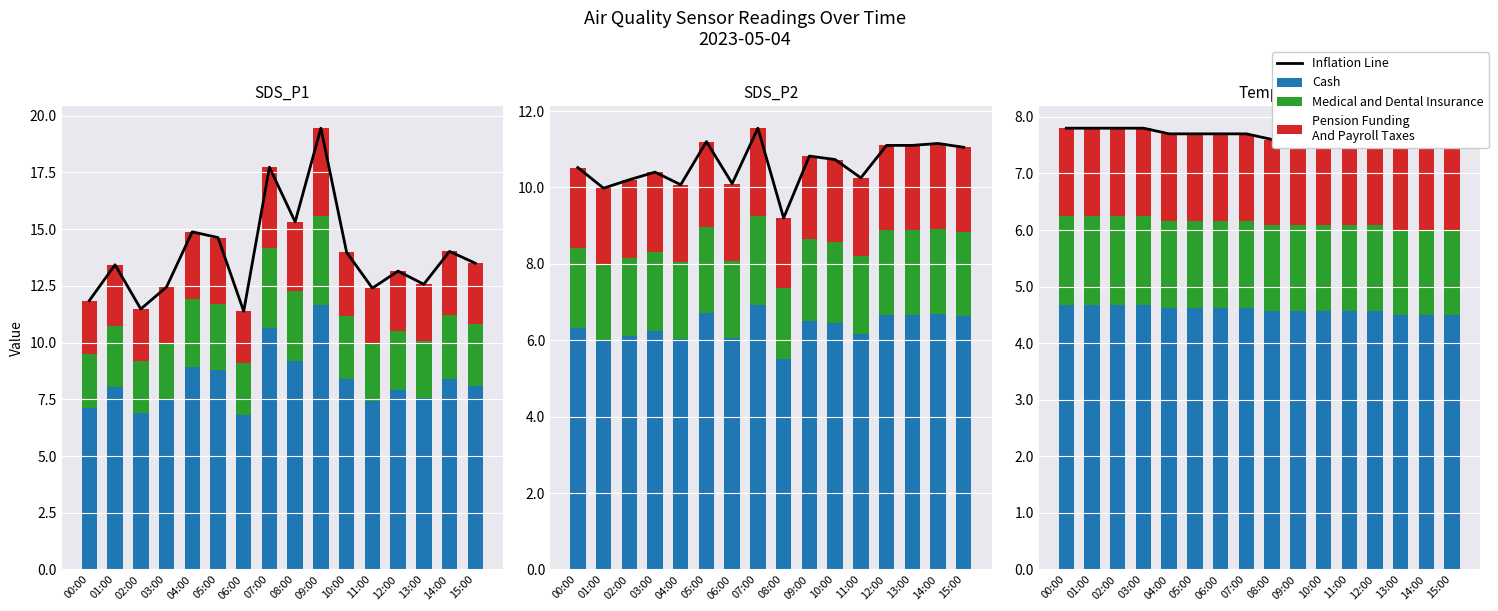

Which category has the lowest value in the Cash series?

13:00